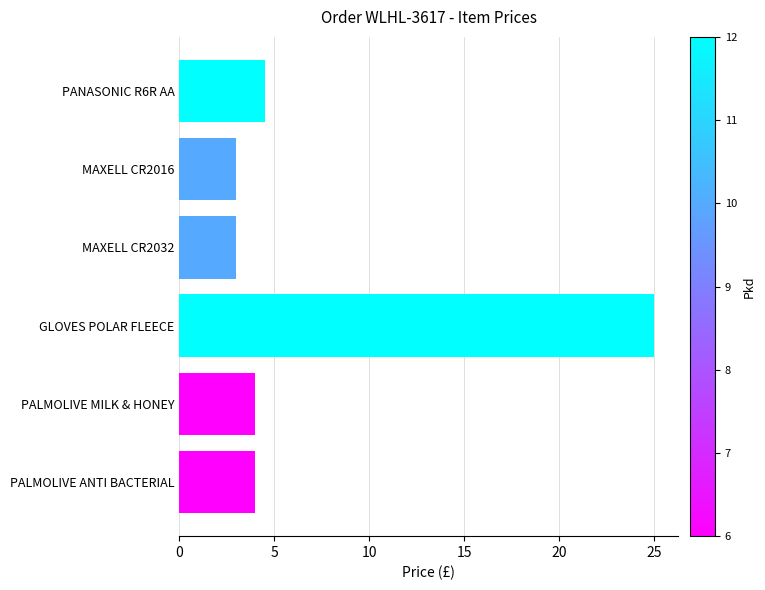

What is the minimum value shown in the chart?

3.0